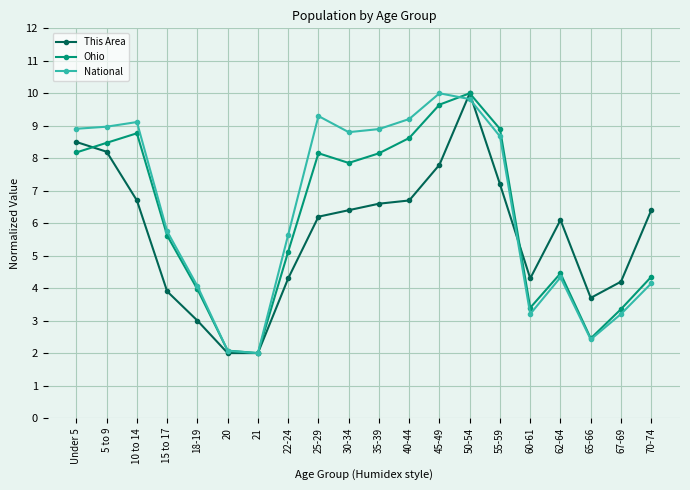

What is the minimum value for Ohio?

2.0